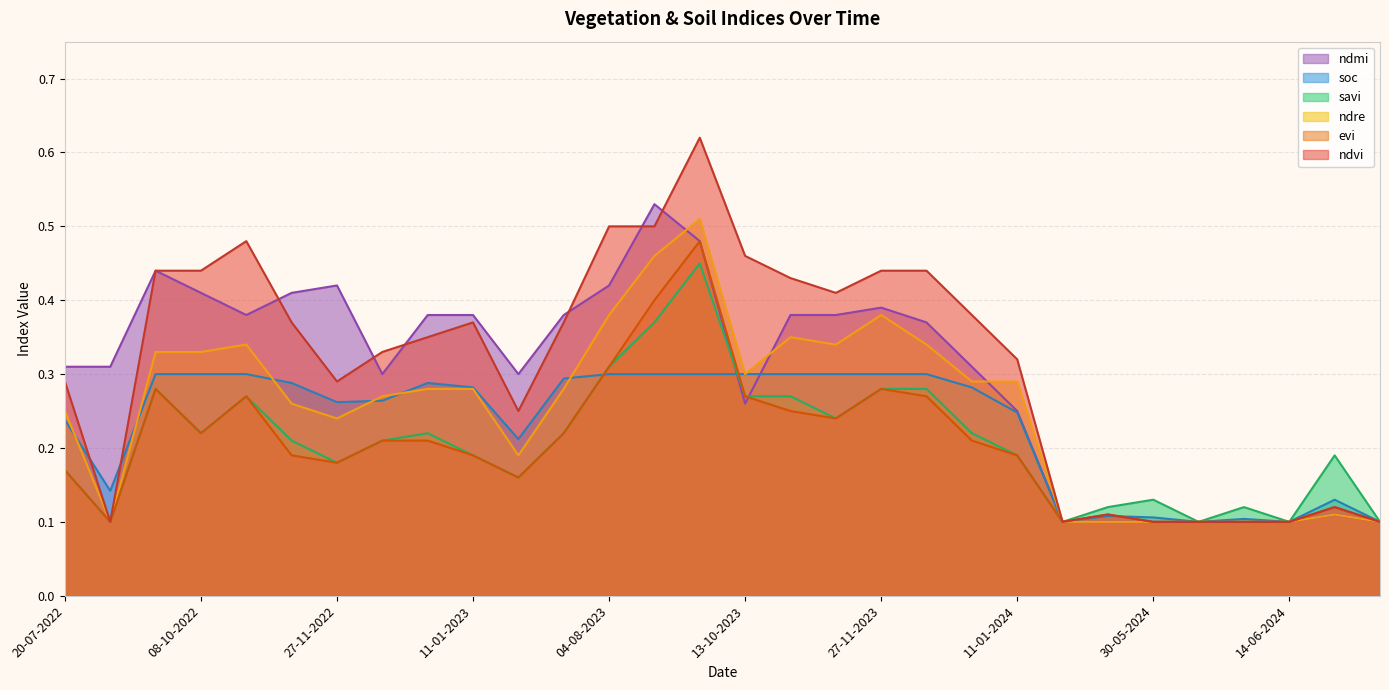

What is the difference between the savi values at 13-10-2023 and 20-07-2022?

0.1